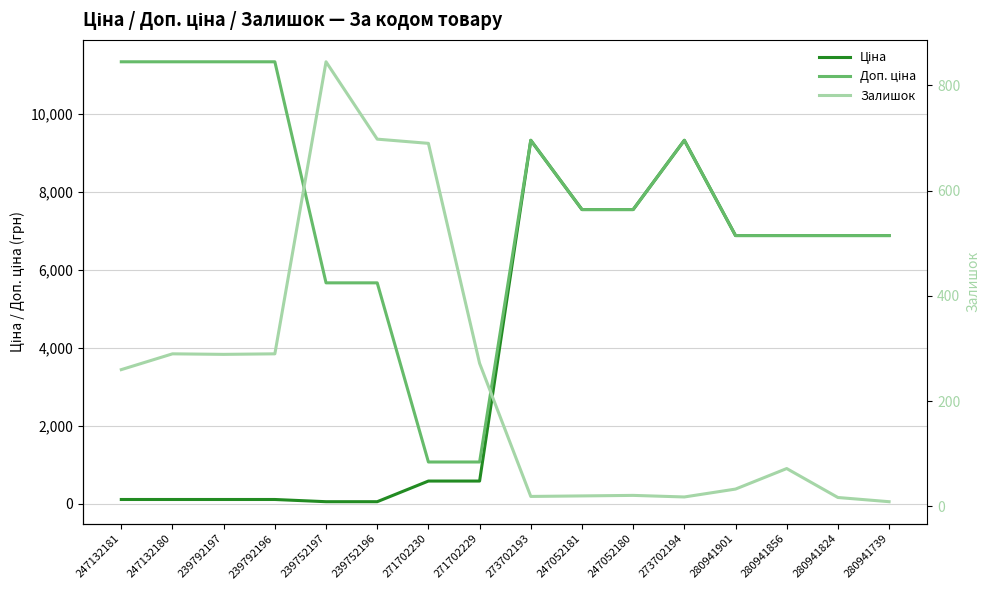

Which category has the lowest value across all series?

280941739